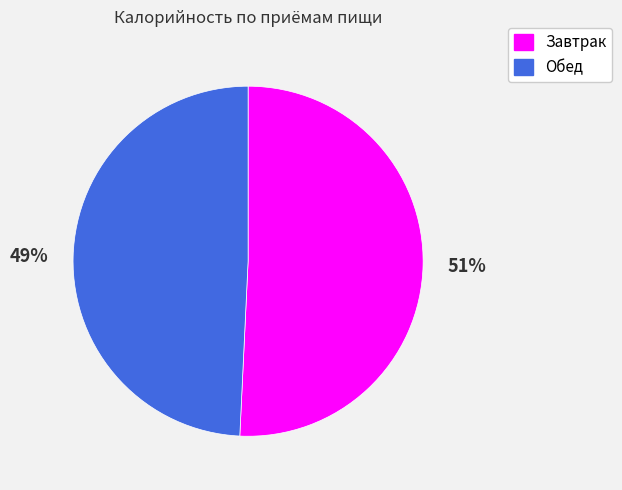

Which category has the biggest portion of the pie?

Завтрак